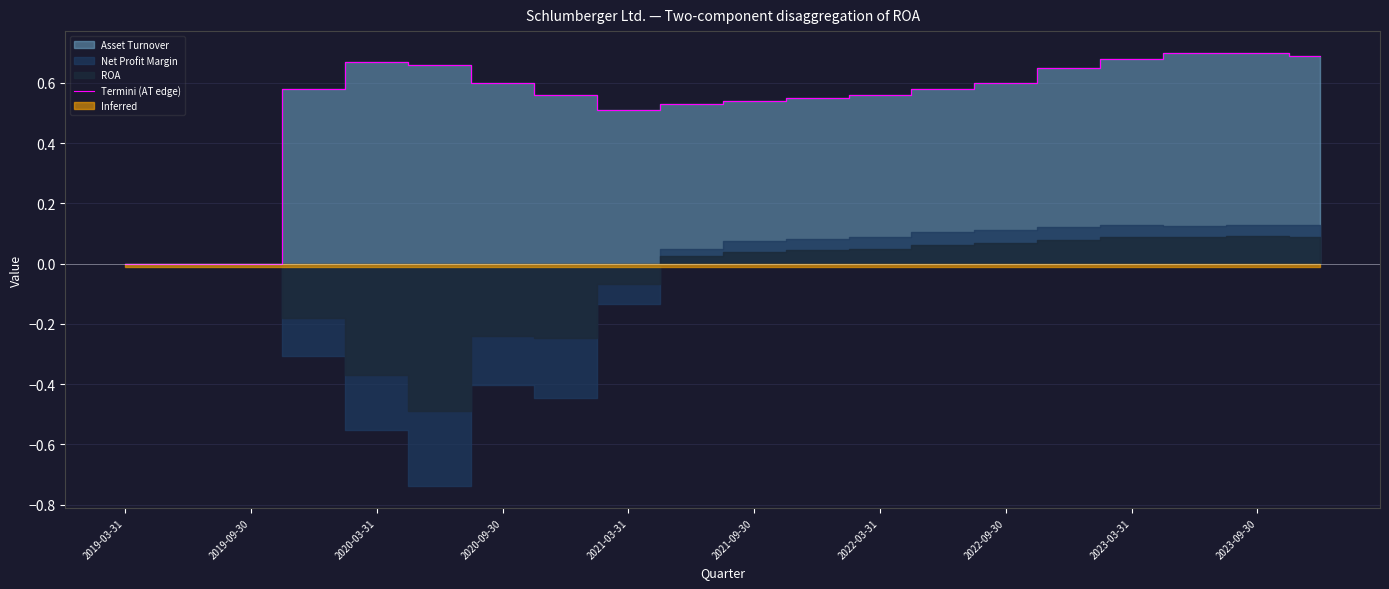

How many positive values are there?

17